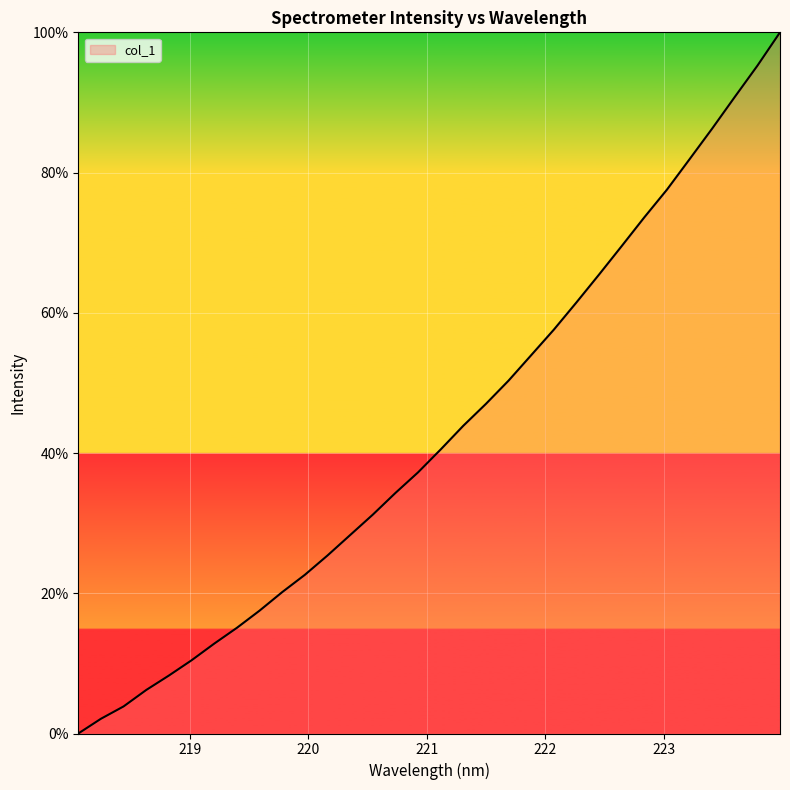

What is the difference between the maximum and minimum values?

100.0